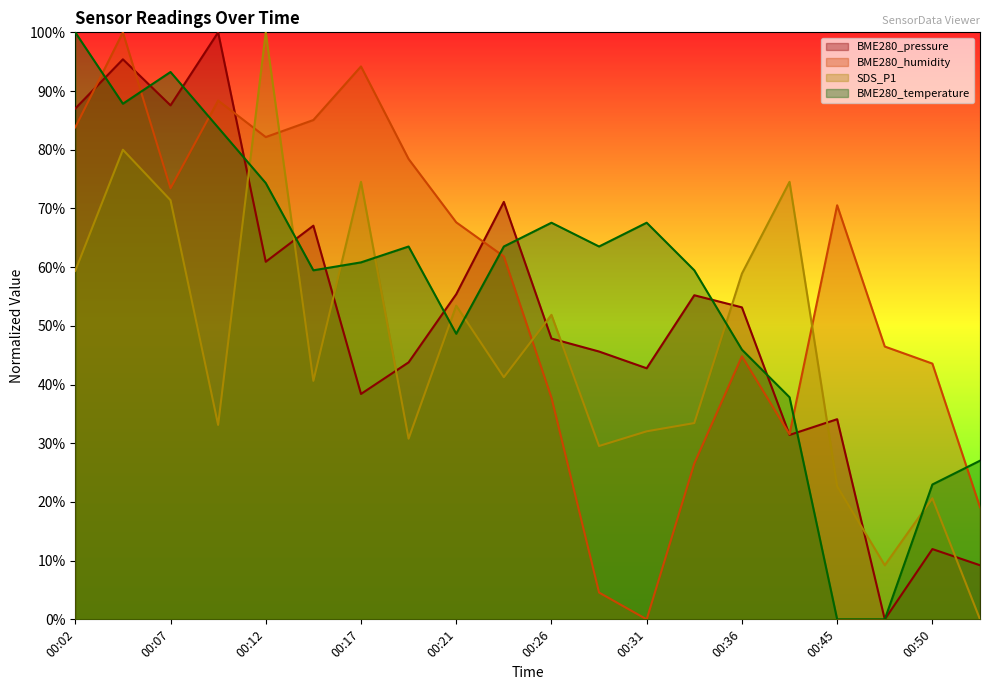

The BME280_humidity series shows 4.6 at 00:52. True or false?

False